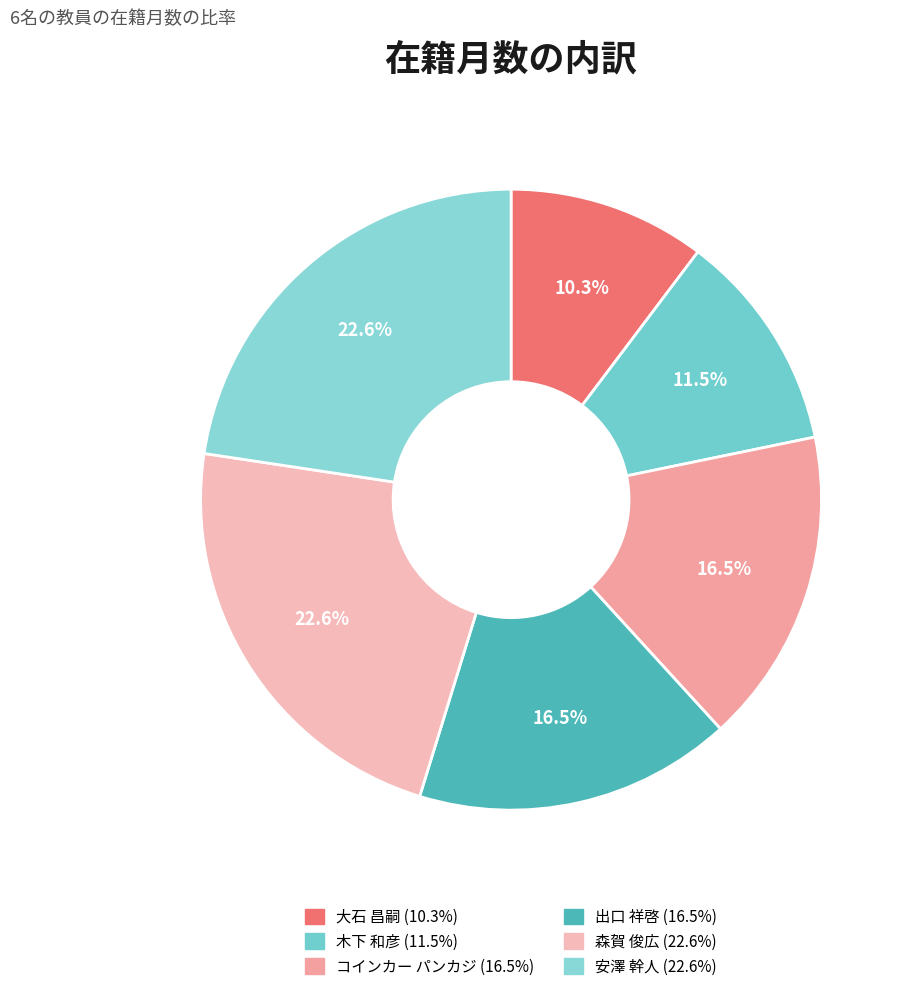

To the nearest percent, what percentage of the pie is 出口 祥啓?

17%